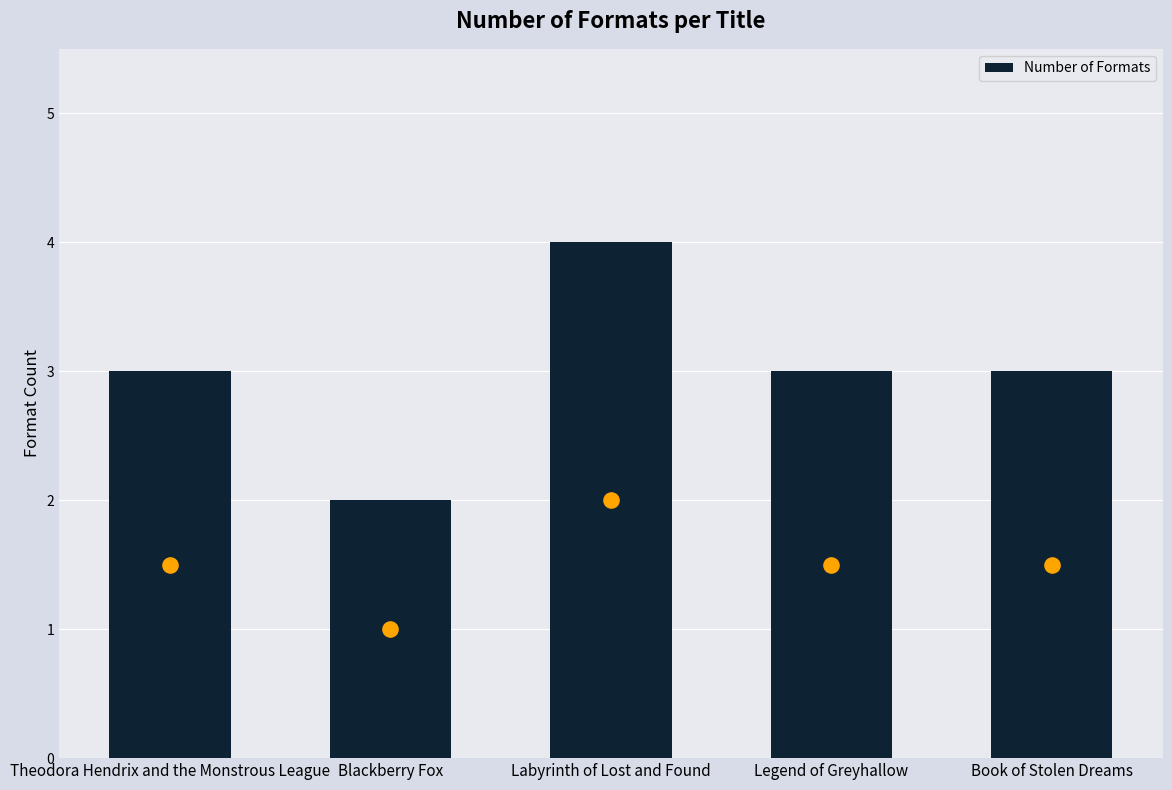

Between Book of Stolen Dreams and Theodora Hendrix and the Monstrous League, which is larger?

Book of Stolen Dreams